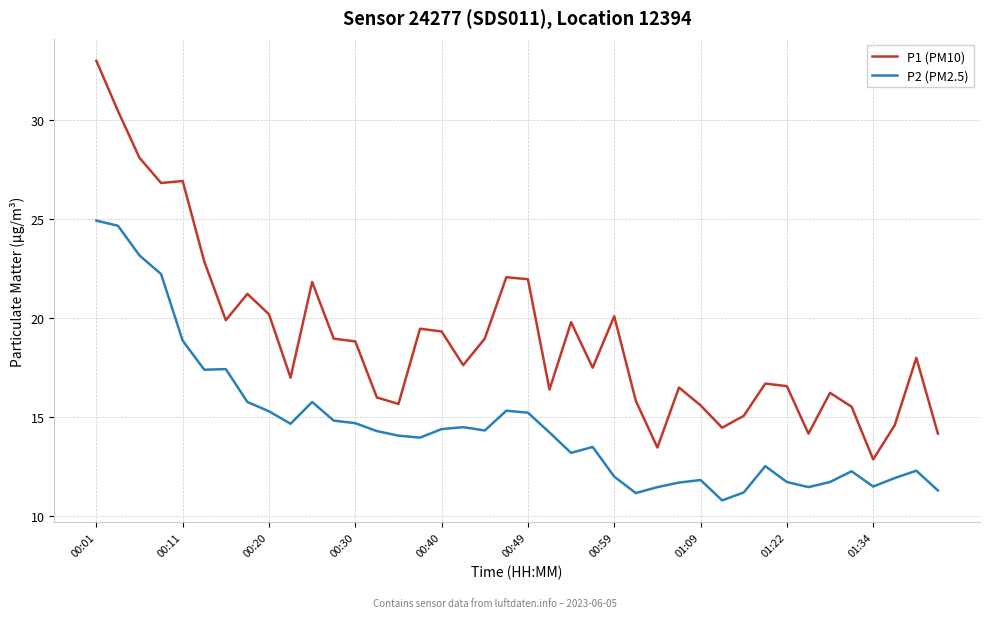

List the series in order of their overall mean, lowest first.

P2 (PM2.5), P1 (PM10)